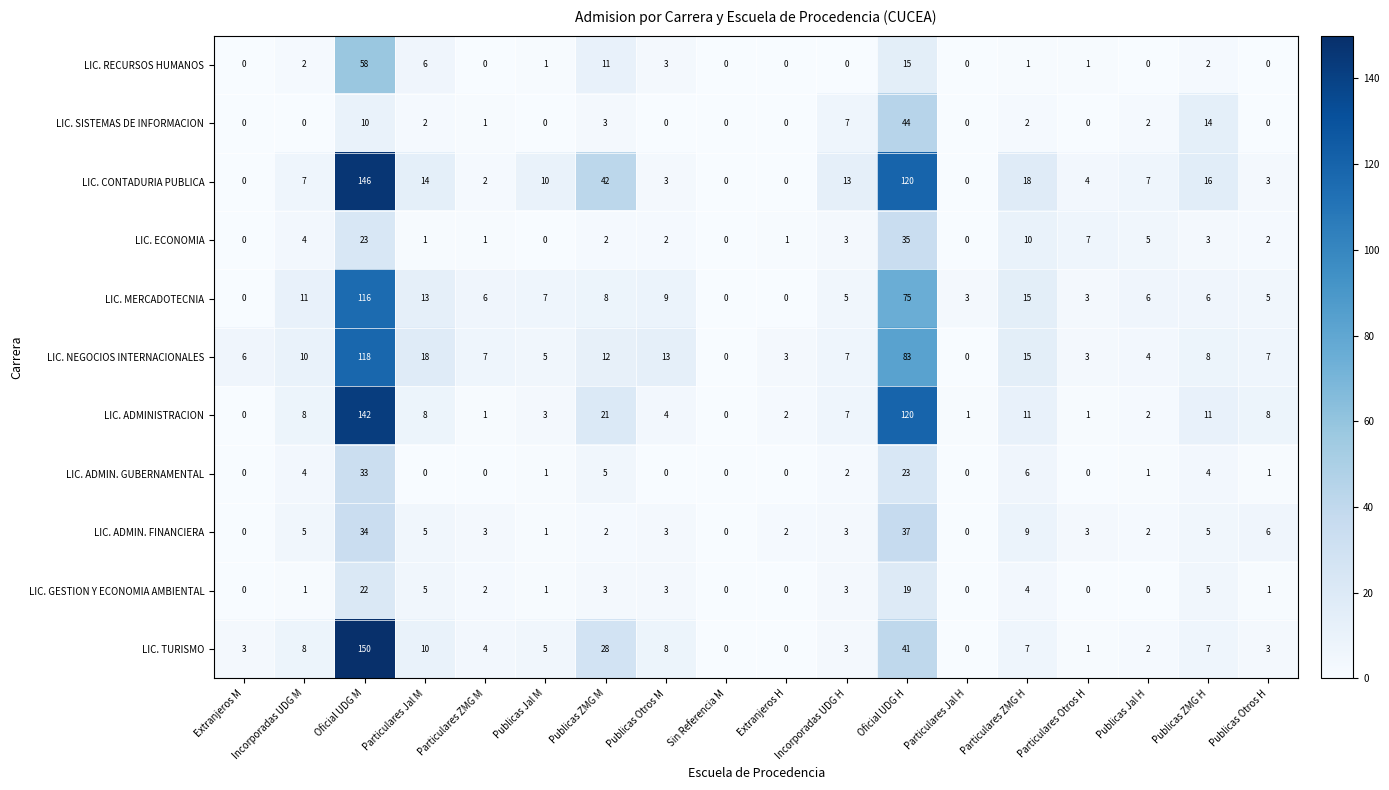

At how many categories does at least one series exceed 108?

2